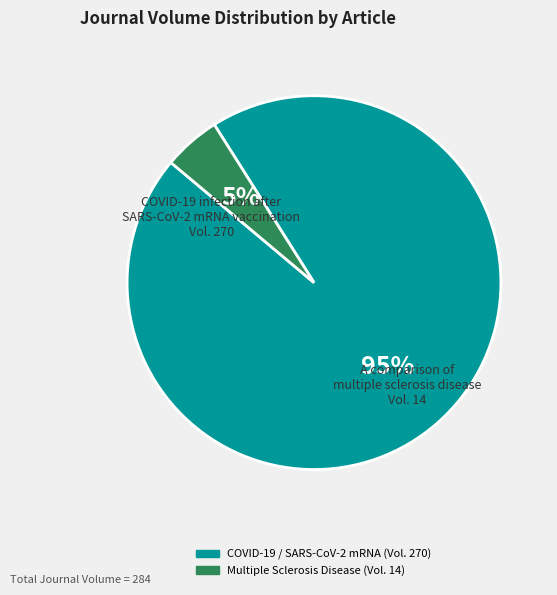

To the nearest percent, what is the average slice percentage?

50%